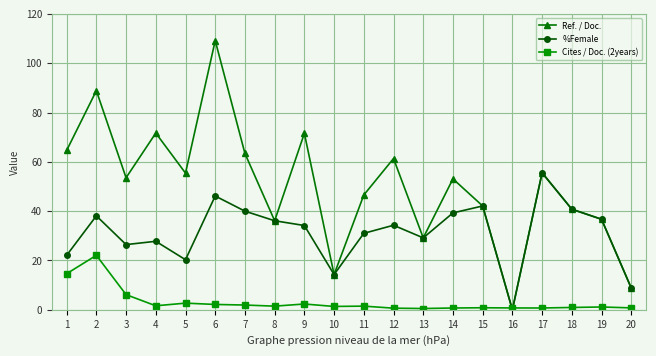

True or false: Ref. / Doc. has more than 0 points higher than both neighbors.

True